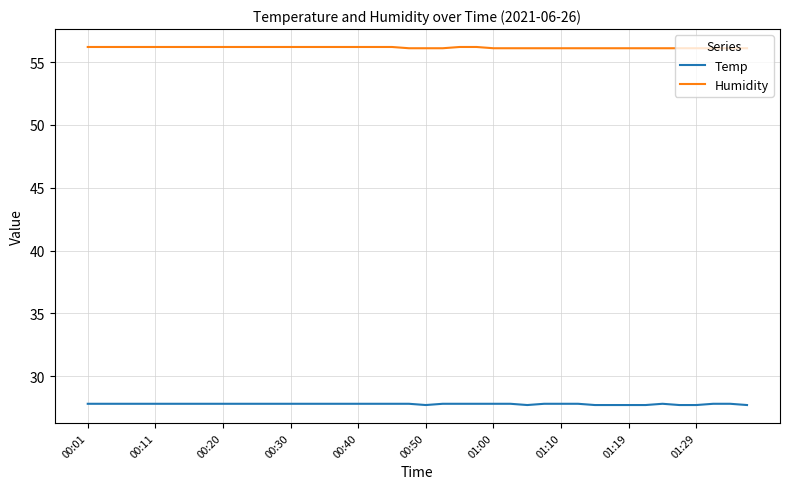

What is the minimum value for Temp?

27.7